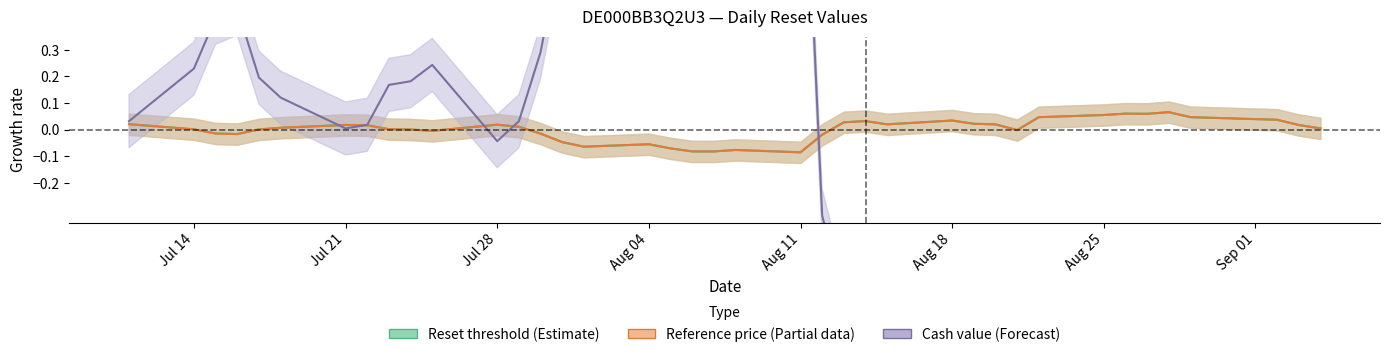

How many distinct data groups are displayed?

3